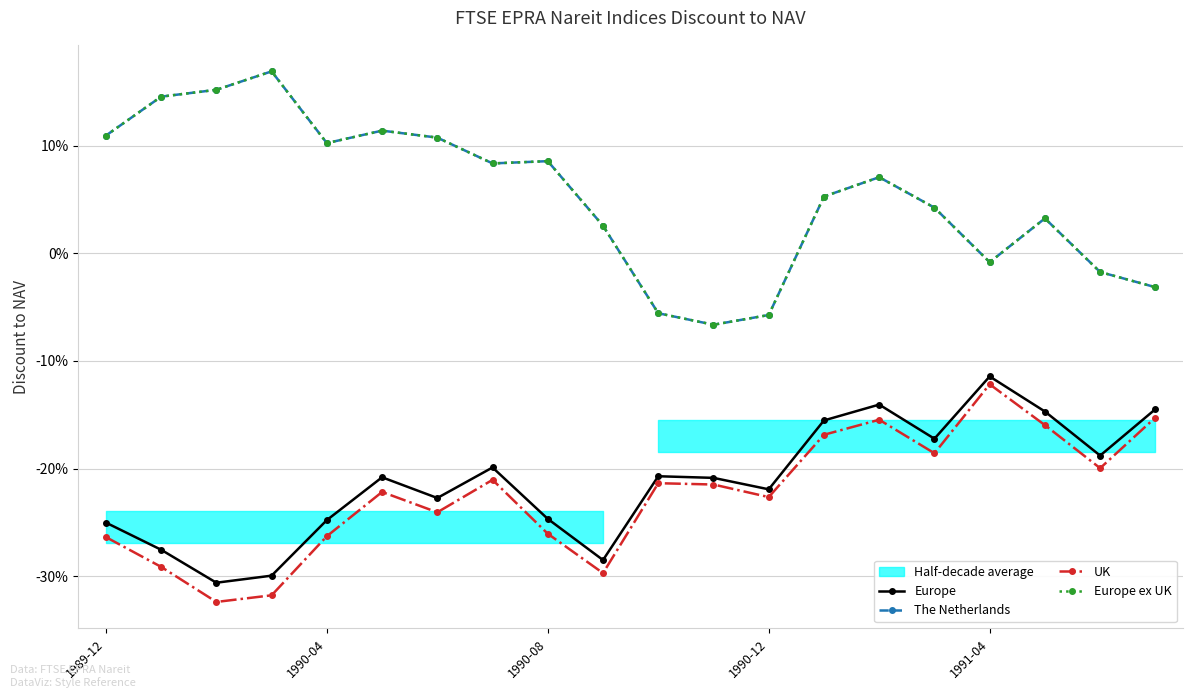

Rank the series at 6 from highest to lowest value.

The Netherlands, Europe ex UK, Europe, UK